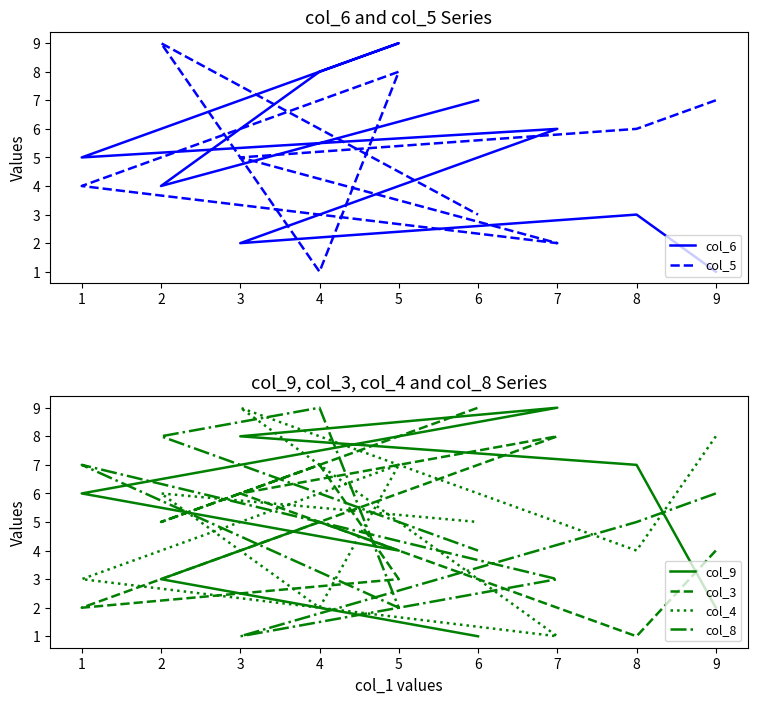

What are all the series names shown in the legend?

col_6, col_5, col_9, col_3, col_4, col_8